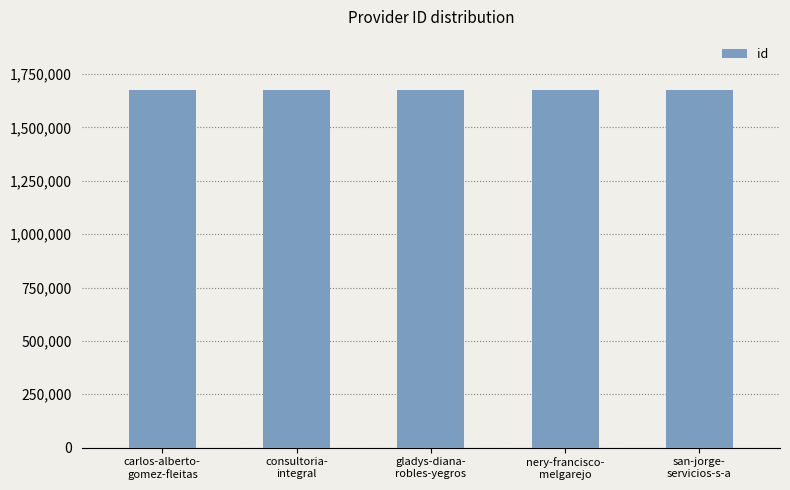

How many bars are there in total?

5